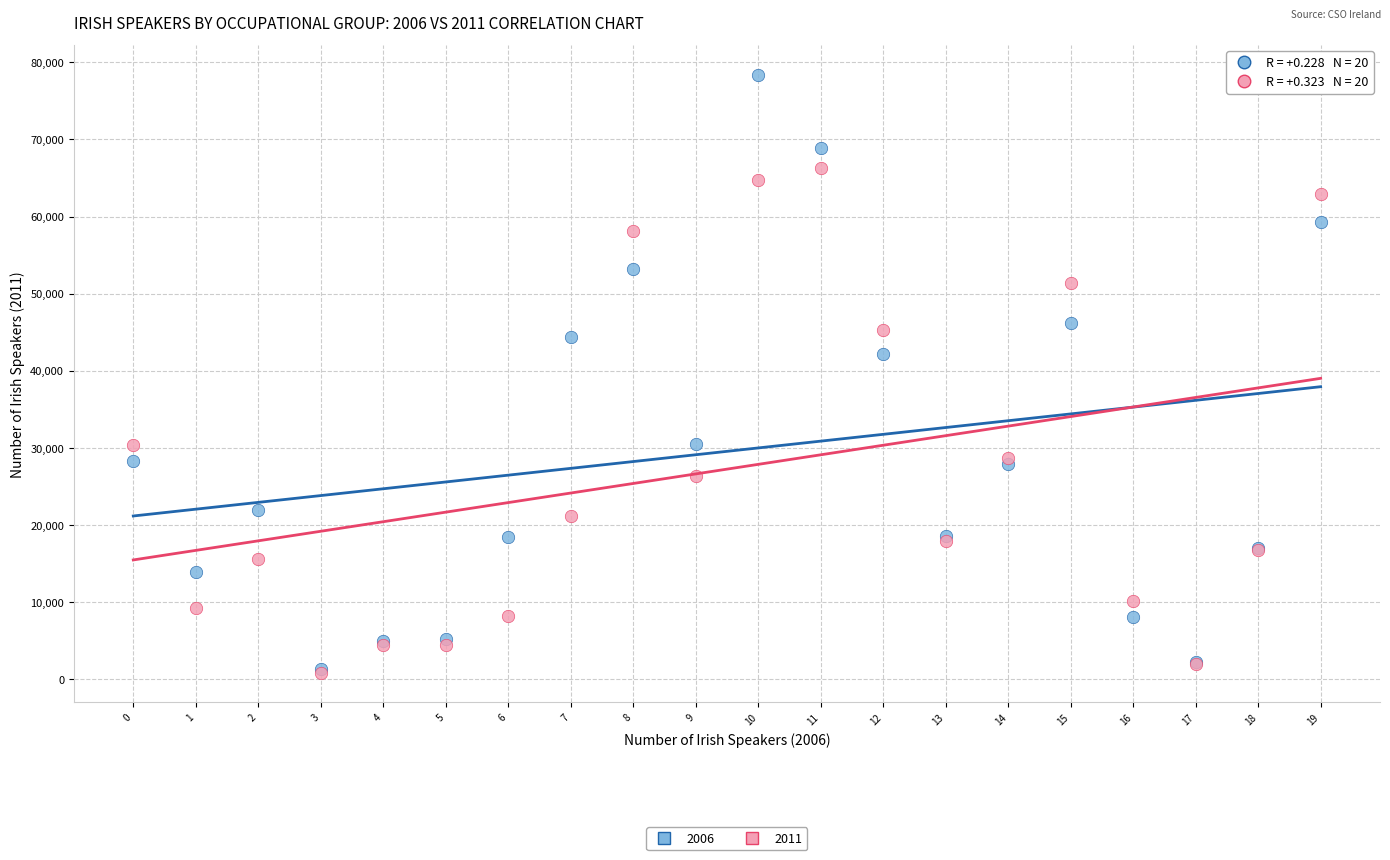

Across all series, what Y value is closest to 39623?

42132